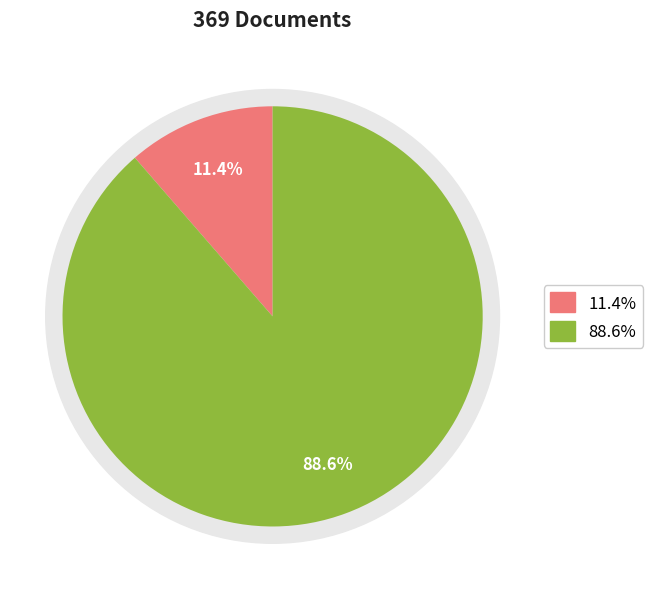

To the nearest percent, what percentage of the pie is New Zealand?

11%